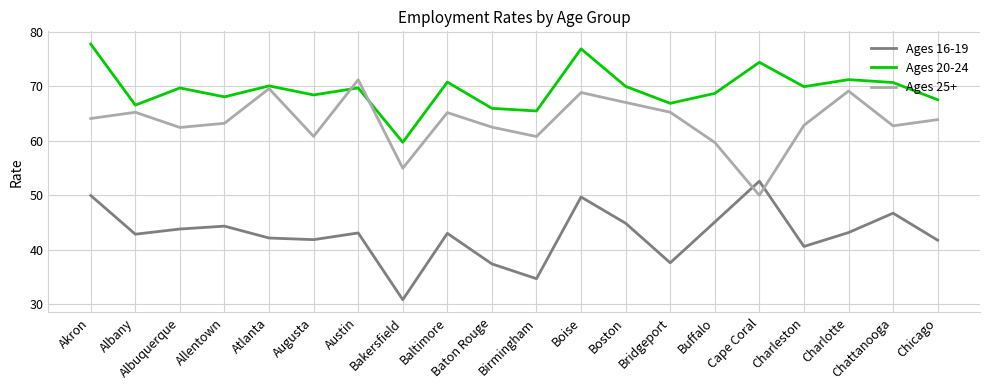

List the series in order of their overall mean, lowest first.

Ages 16-19, Ages 25+, Ages 20-24